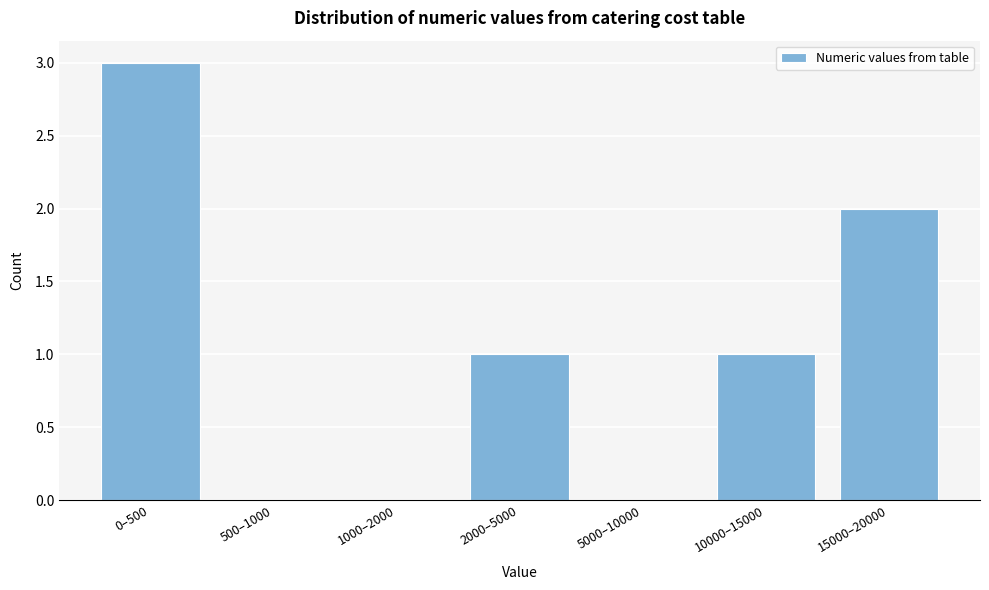

Reading right to left, what are all the values shown in this chart?

15000–20000=2	10000–15000=1	5000–10000=0	2000–5000=1	1000–2000=0	500–1000=0	0–500=3